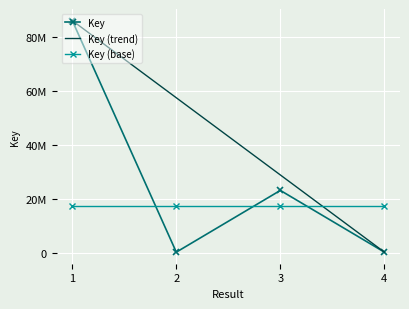

Reading right to left, extract all data points from this chart.

Key: 335889	23144728	335891	85891824
Key (trend): 335889	28854534	57373179	85891824
Key (base): 17447076	17447076	17447076	17447076